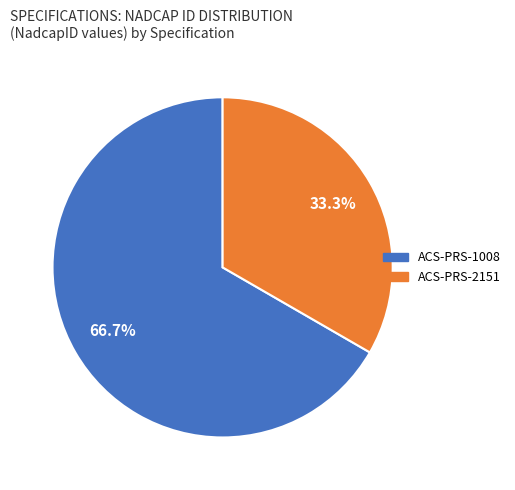

Which has a higher value, ACS-PRS-2151 or ACS-PRS-1008?

ACS-PRS-1008